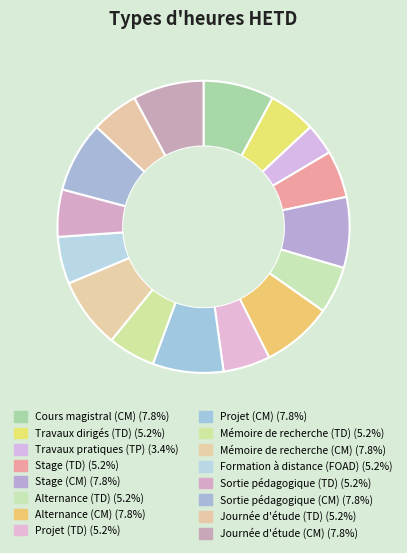

What is the largest slice in the pie chart?

Cours magistral (CM)